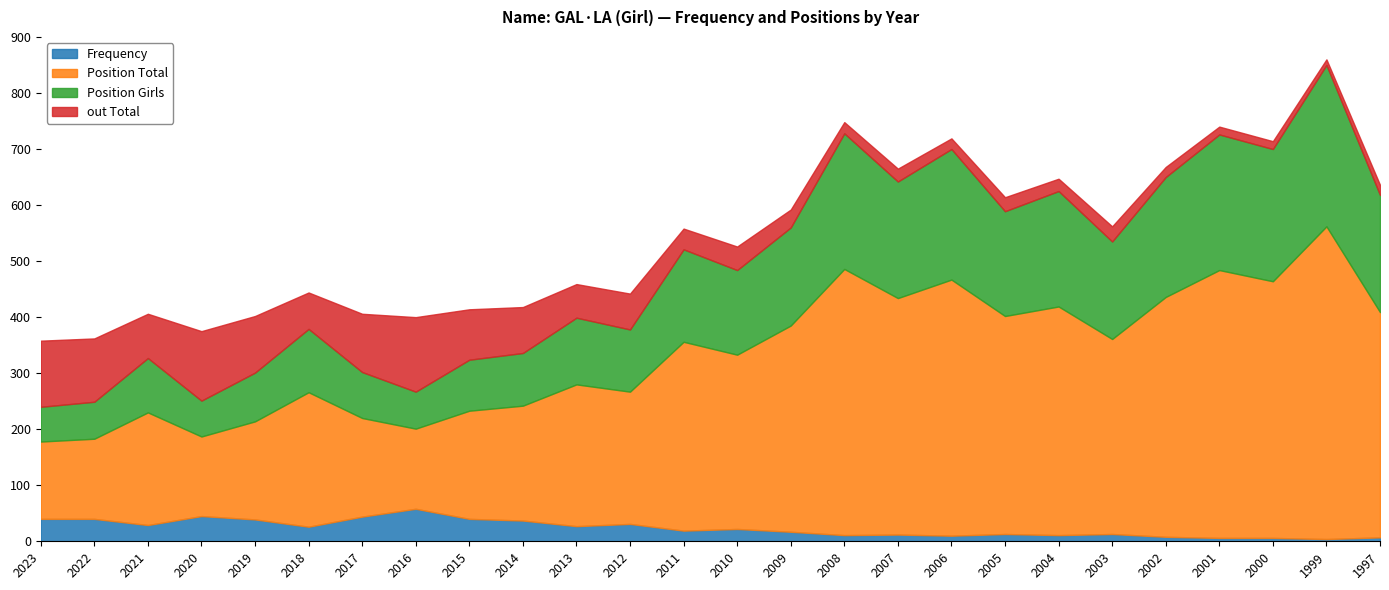

True or false: out Total and Position Total cross at least once.

False